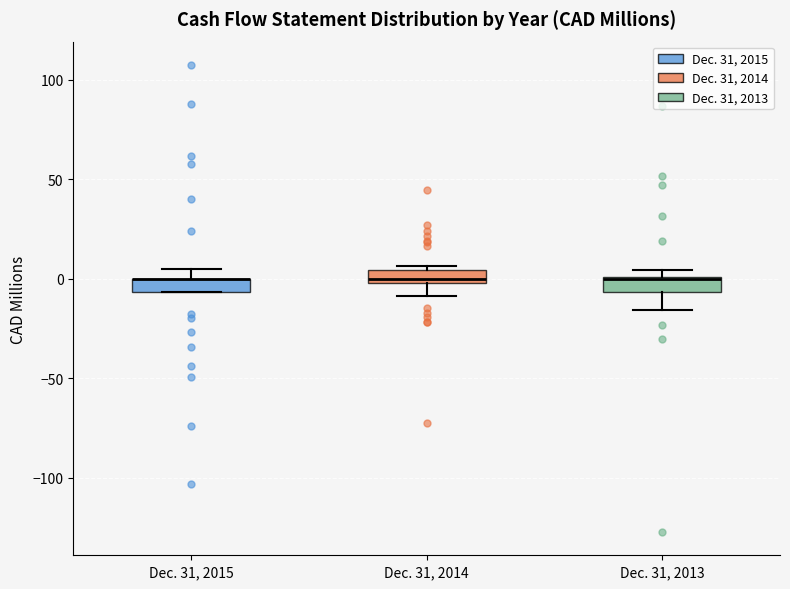

Where is the upper edge of the box for Dec. 31, 2014 on the y-axis? The values are not printed on the chart, so give them approximately, as read against the axis.

5